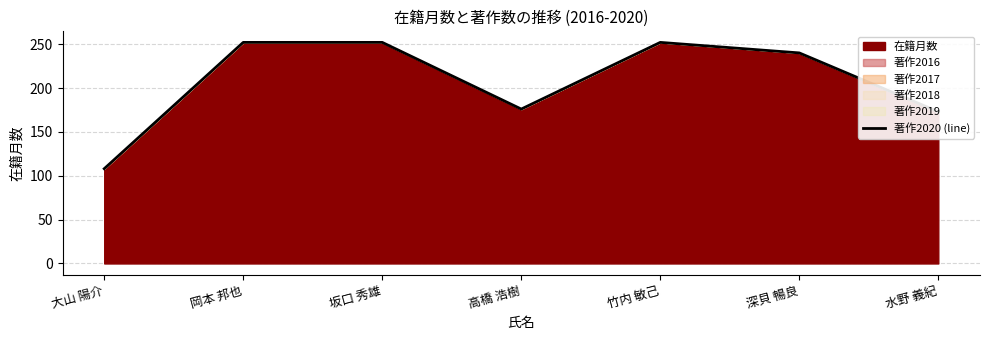

What is the value of the 4th point from the left?

176